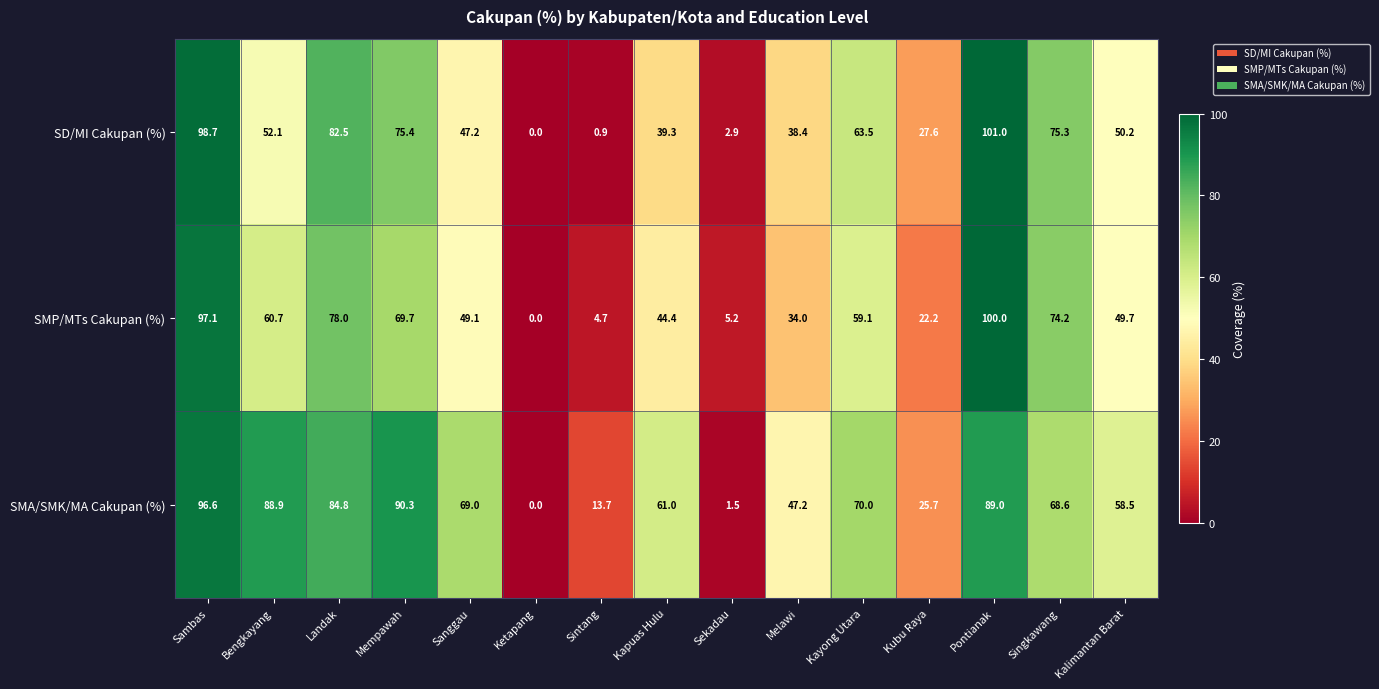

Which label corresponds to the largest value in the chart?

Pontianak